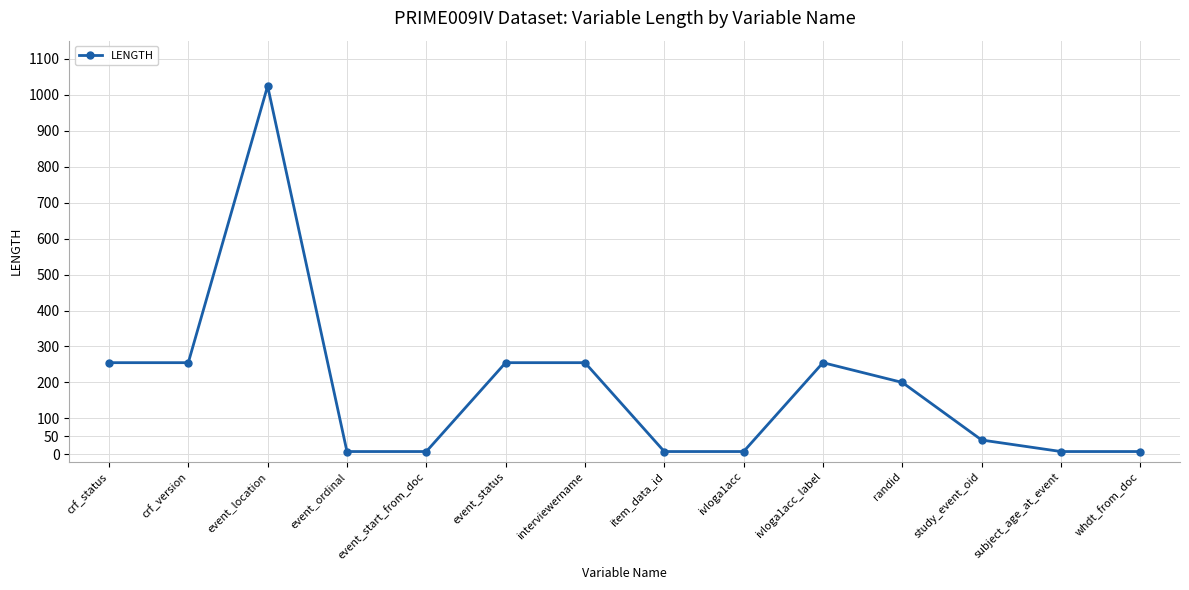

Between study_event_oid and randid, which is larger?

randid